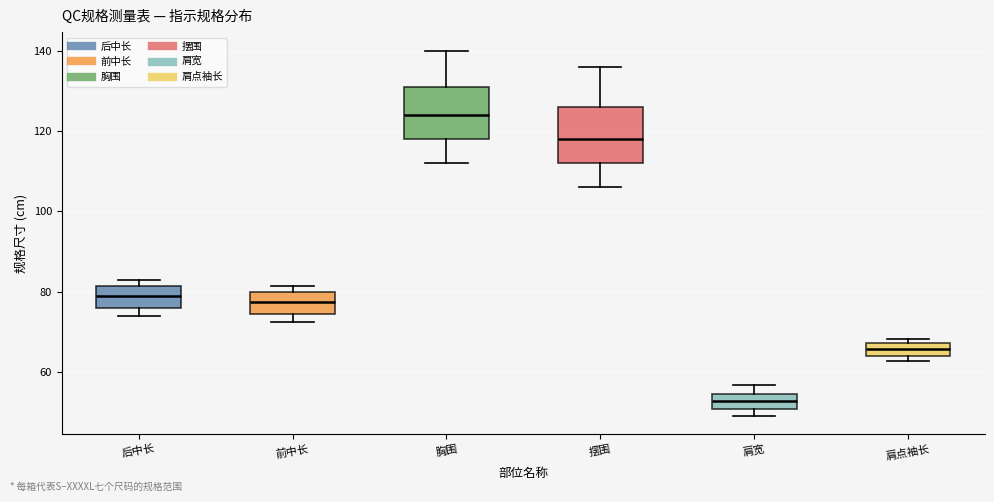

Where does the median line of the box for 肩点袖长 sit on the y-axis? The values are not printed on the chart, so give them approximately, as read against the axis.

66